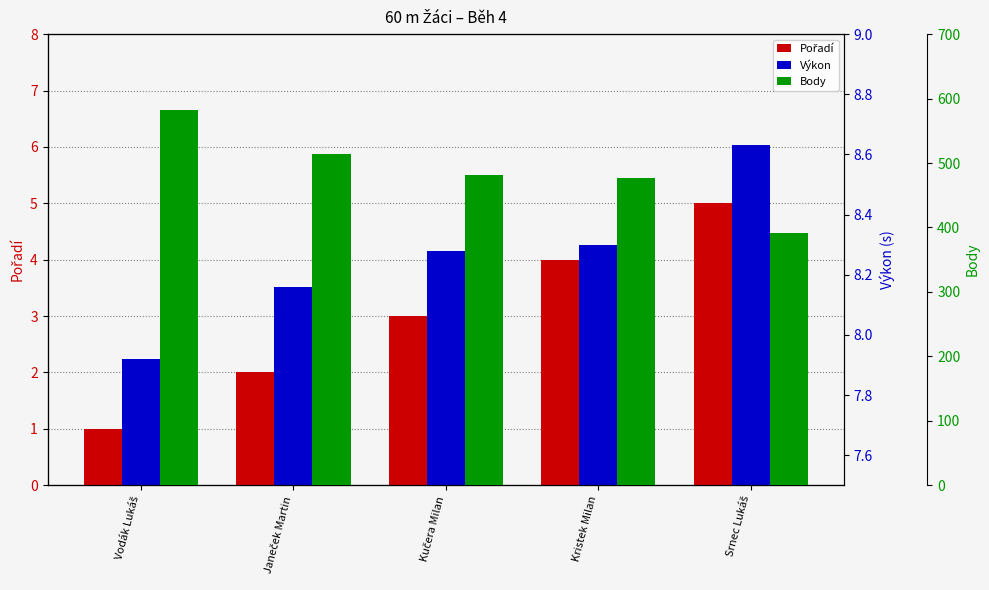

What is the label of the 2nd bar from the right?

Kristek Milan